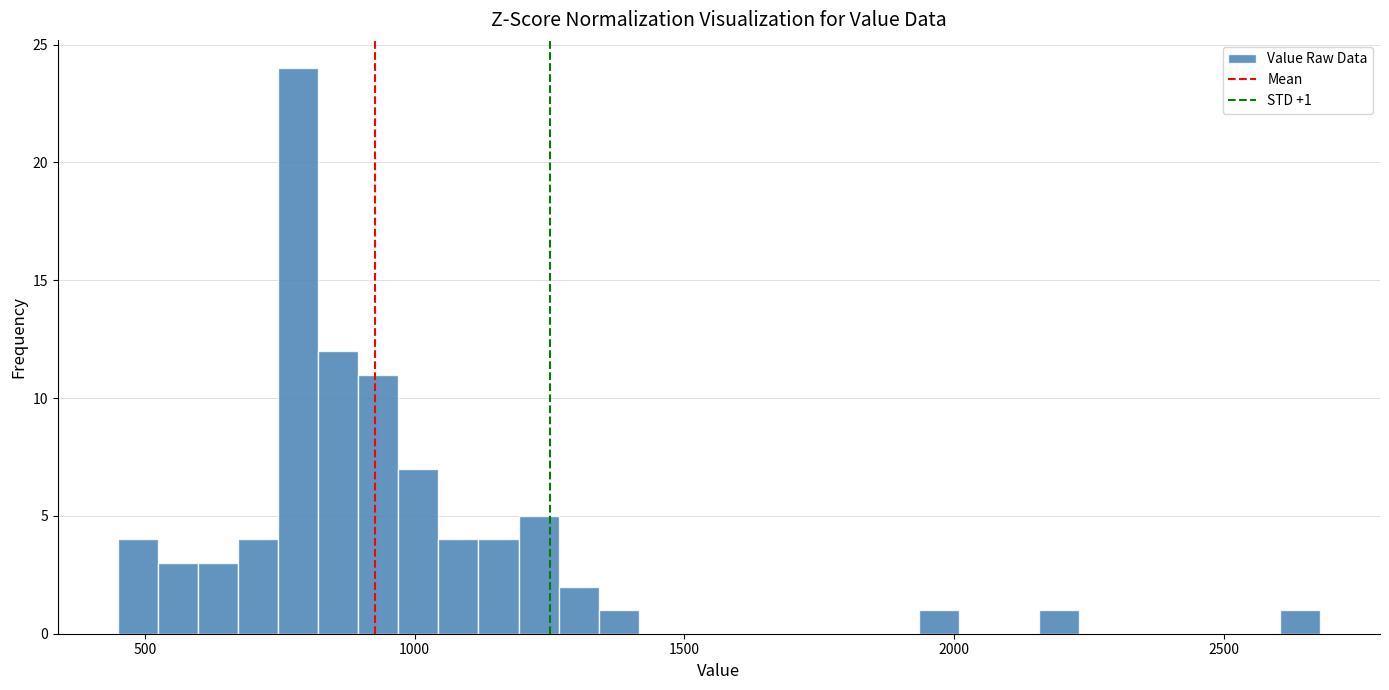

Around what value on the x-axis is the tallest bar? Give the approximate position of its centre, as read against the axis.

800